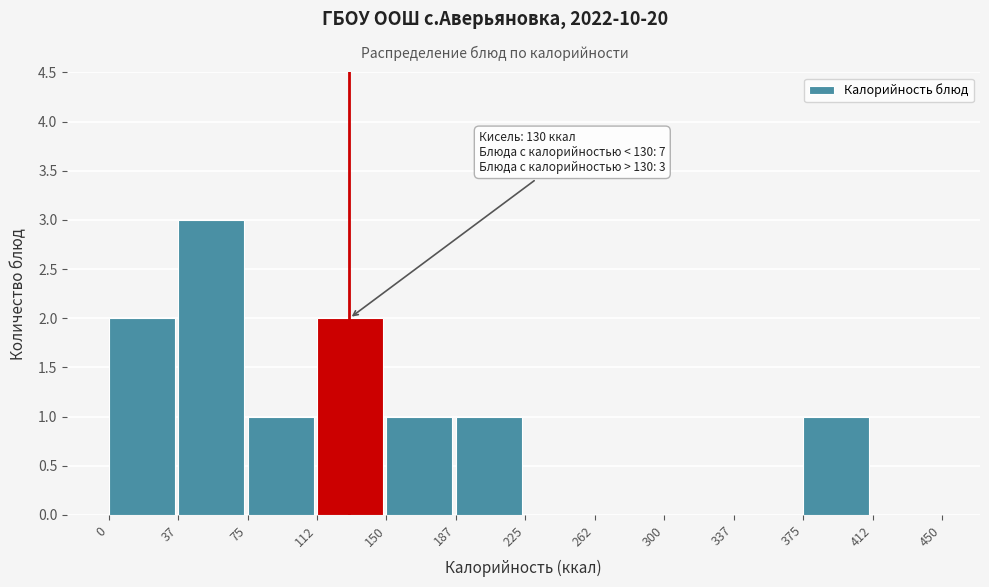

Over which range of the x-axis is the bar tallest?

37 to 75